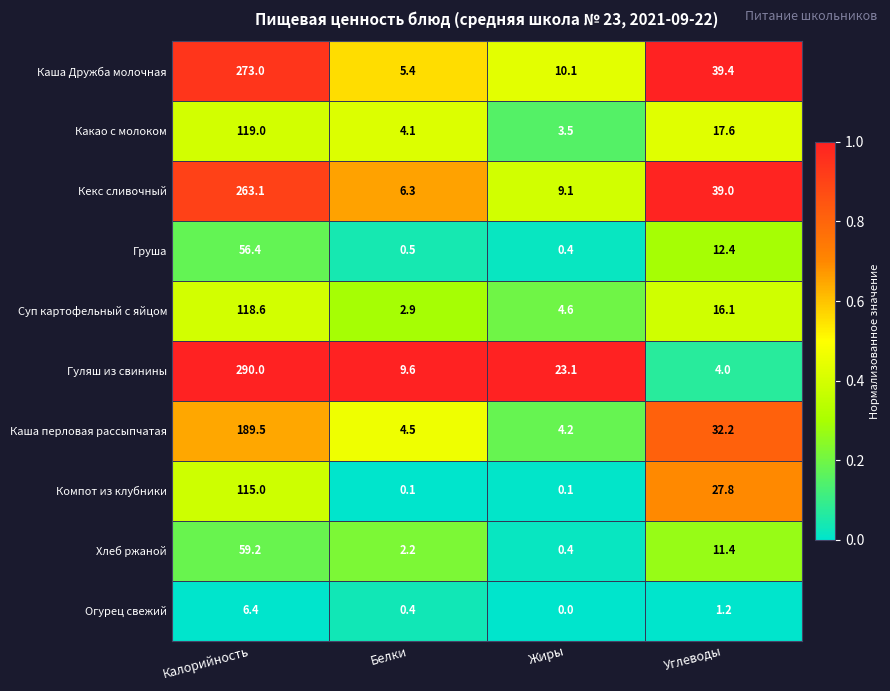

At which label does Хлеб ржаной reach its peak?

Калорийность